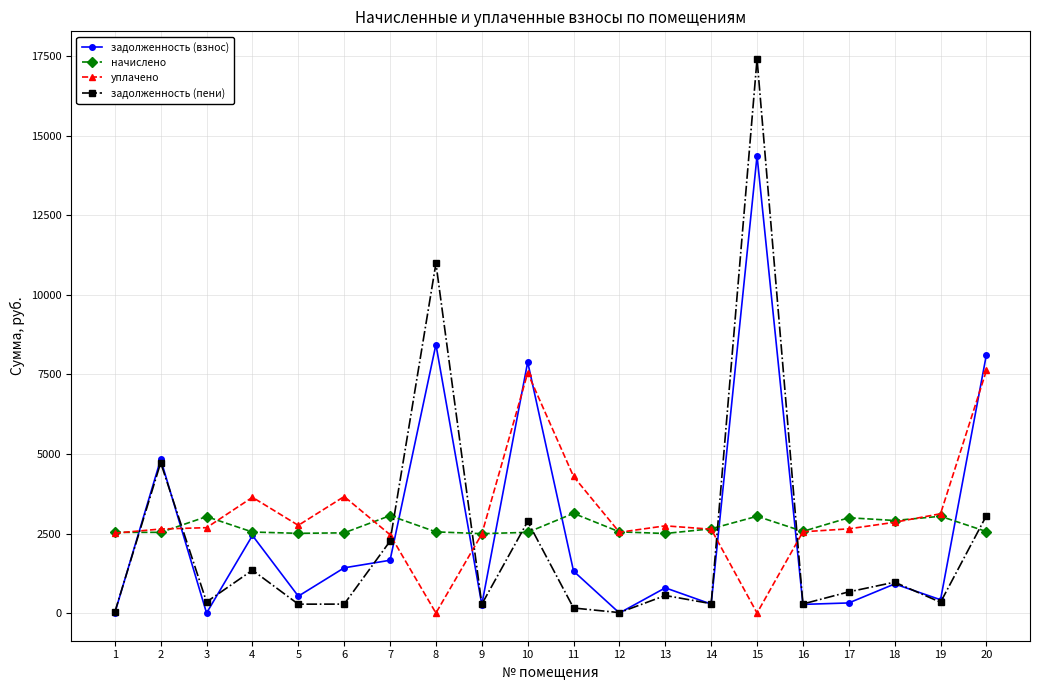

What is the value of the задолженность (пени) point at the 7th from the left?

2258.7